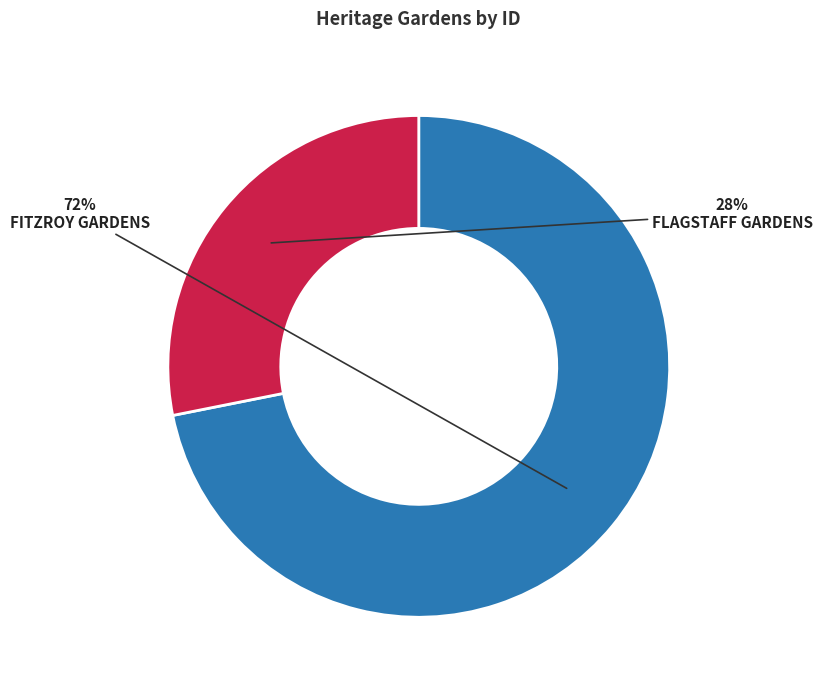

Is there any slice that represents more than half of the pie?

Yes